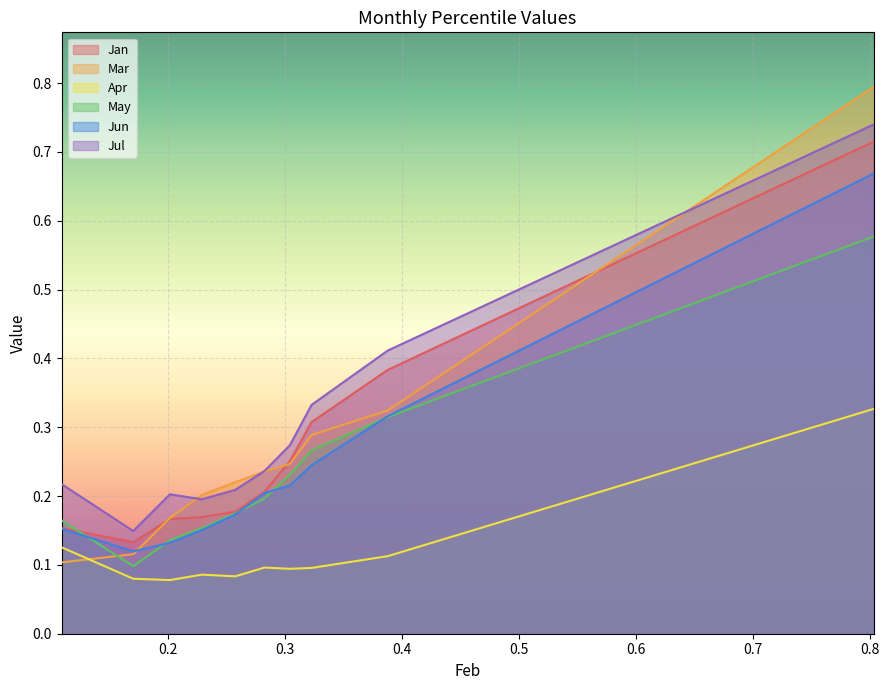

What value does the Jul series have at pct05?

0.2